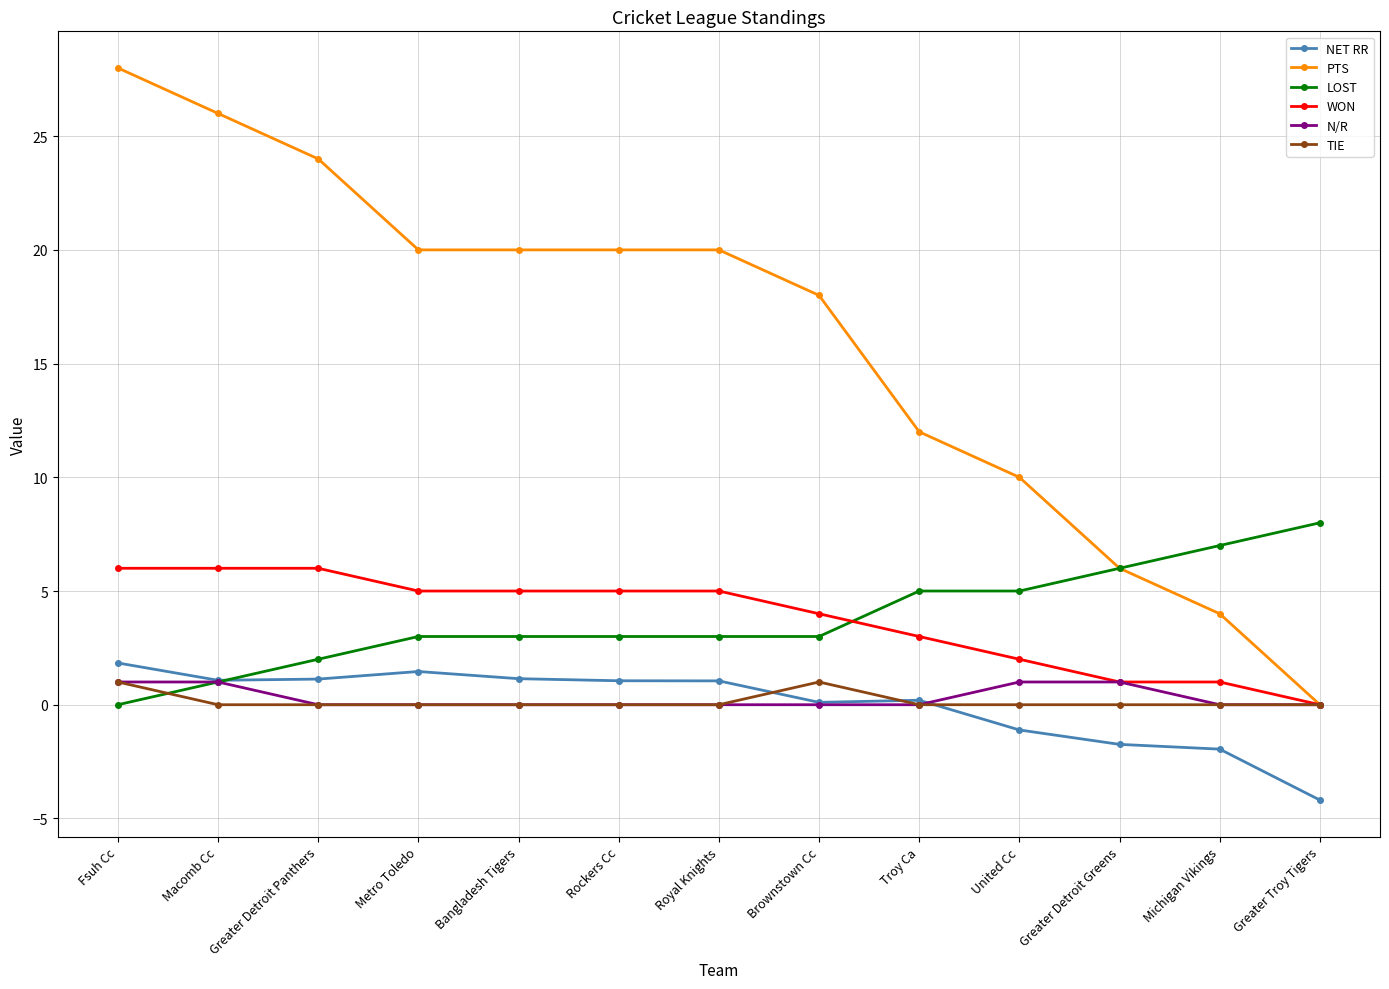

How many lines are shown in the chart?

6